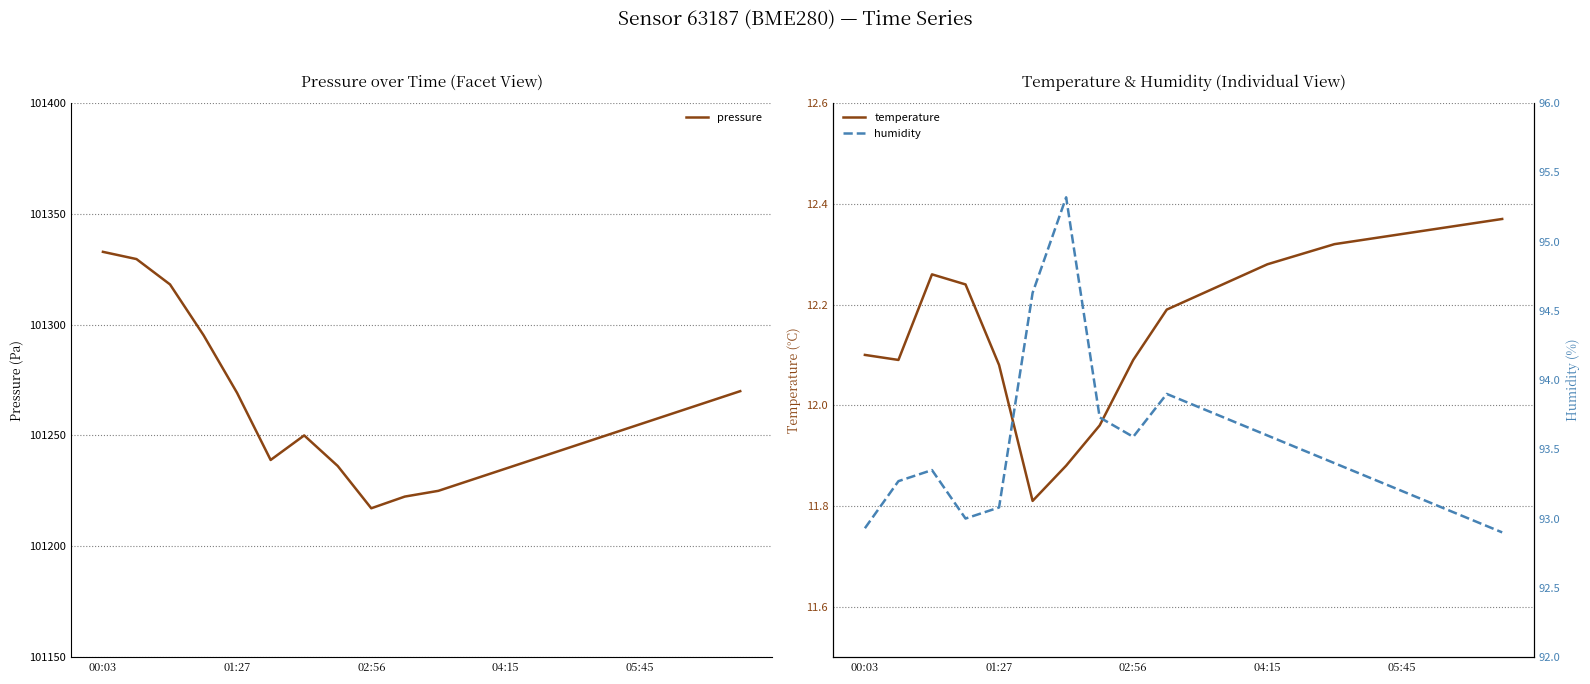

True or false: temperature has more than 2 points higher than both neighbors.

False